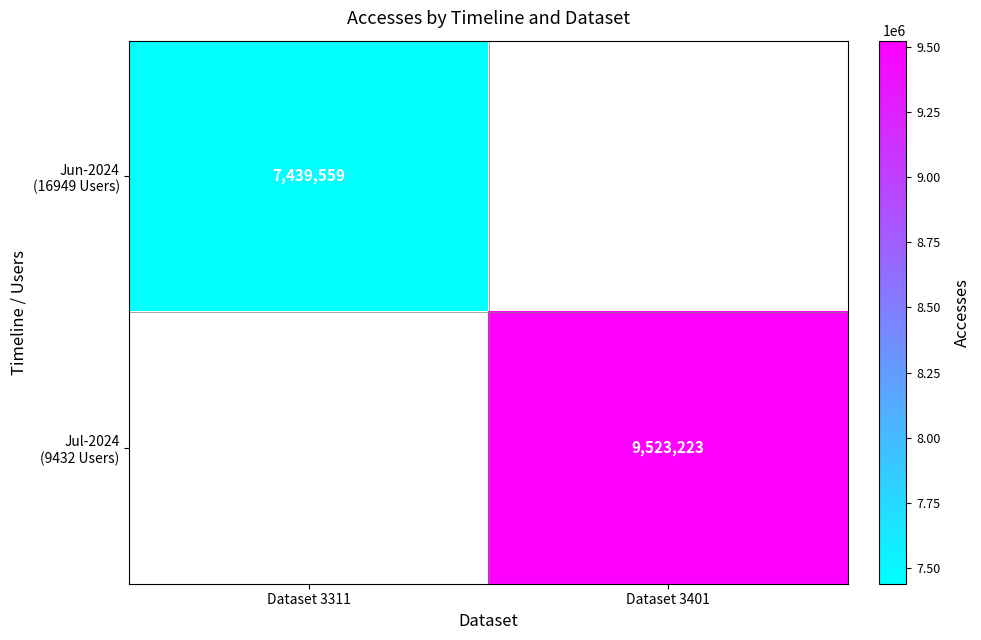

Is the value of Jul-2024 (9432 Users) at Dataset 3311 greater than the value of Jun-2024 (16949 Users) at Dataset 3311?

No